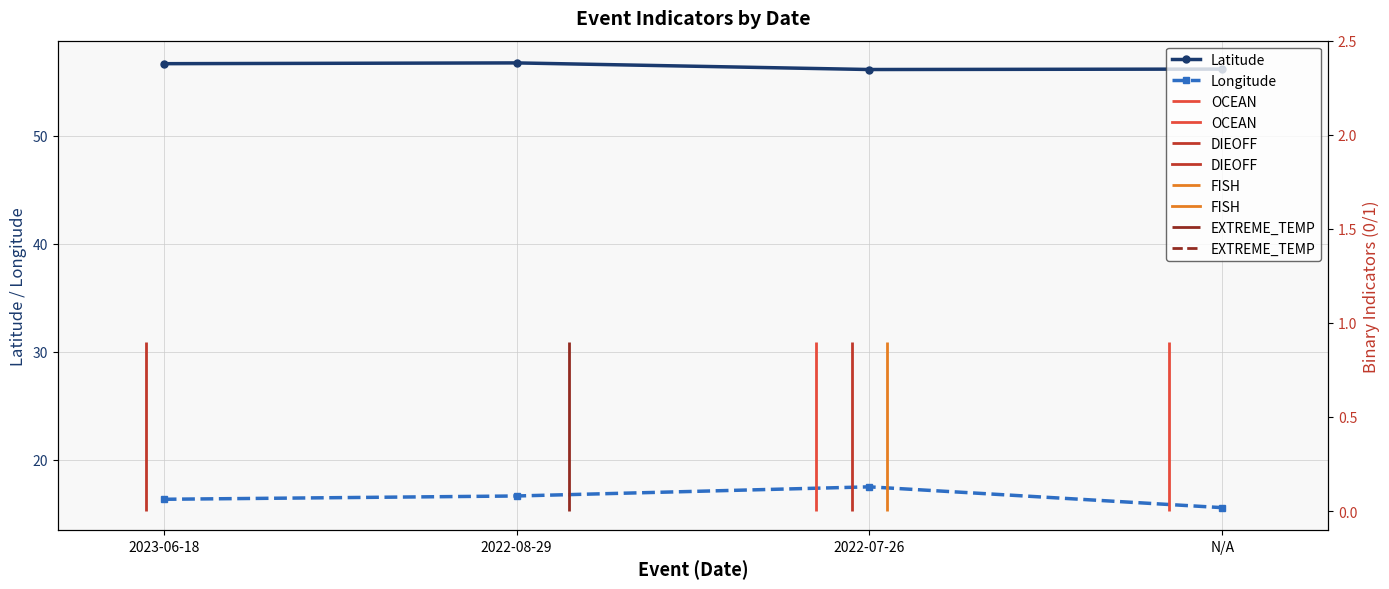

What is the average value of the Latitude series?

56.4